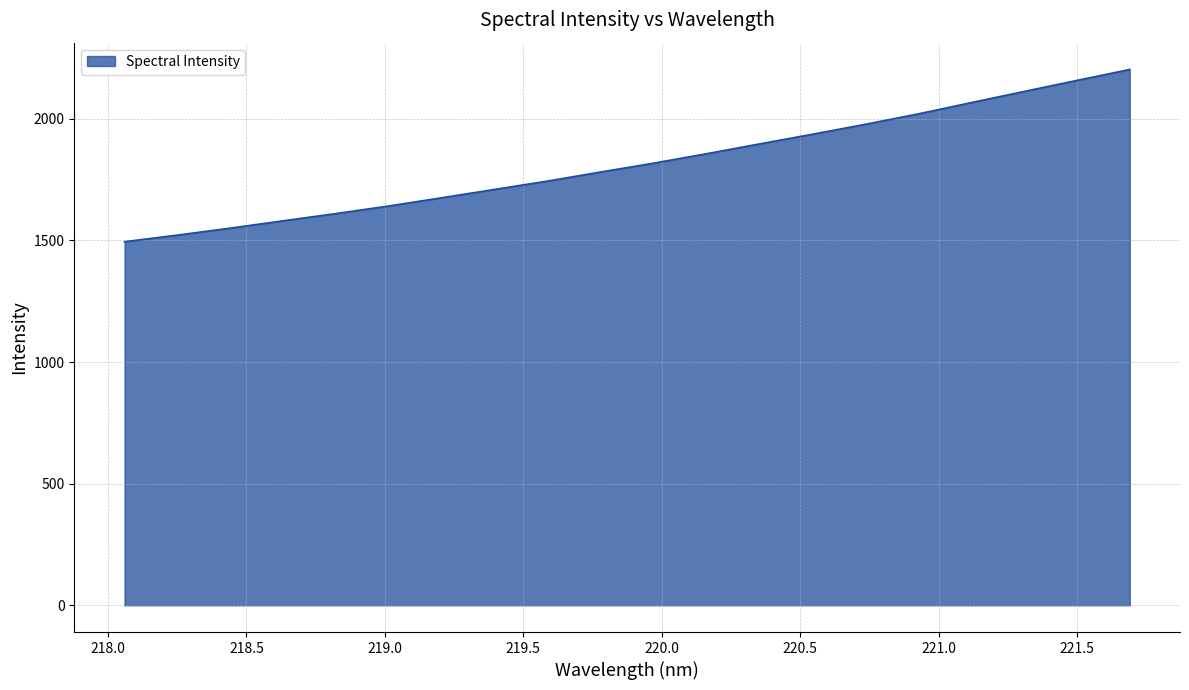

What is the difference between the maximum and minimum values?

708.1